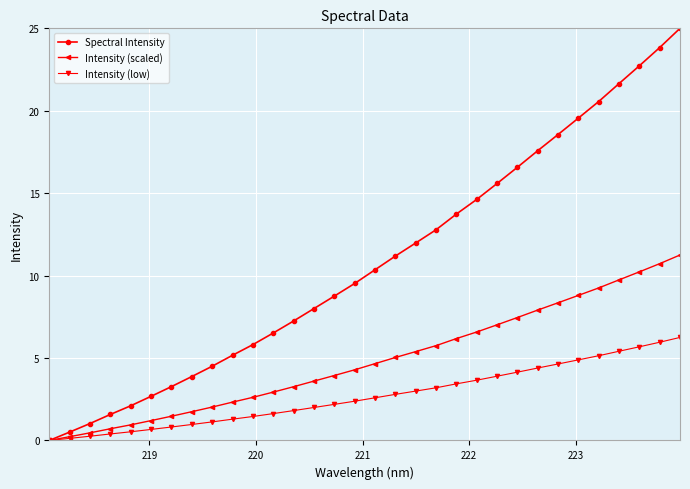

Which series has the widest spread of values?

Spectral Intensity